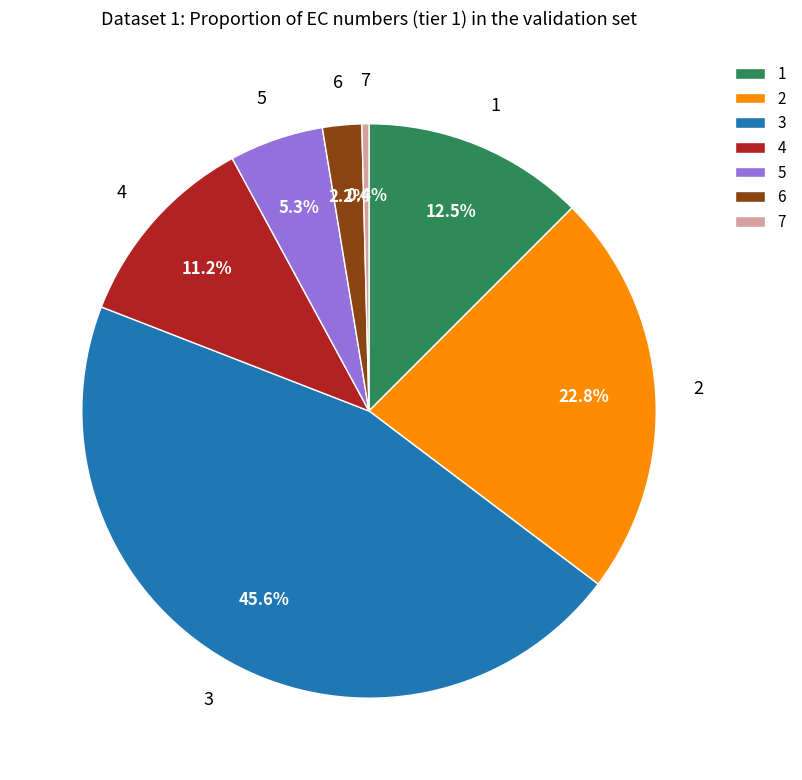

To the nearest percent, what is the average slice percentage?

14%